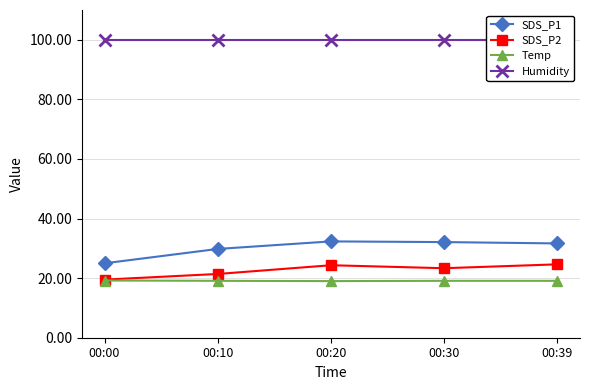

At which label does Humidity reach its peak?

00:00